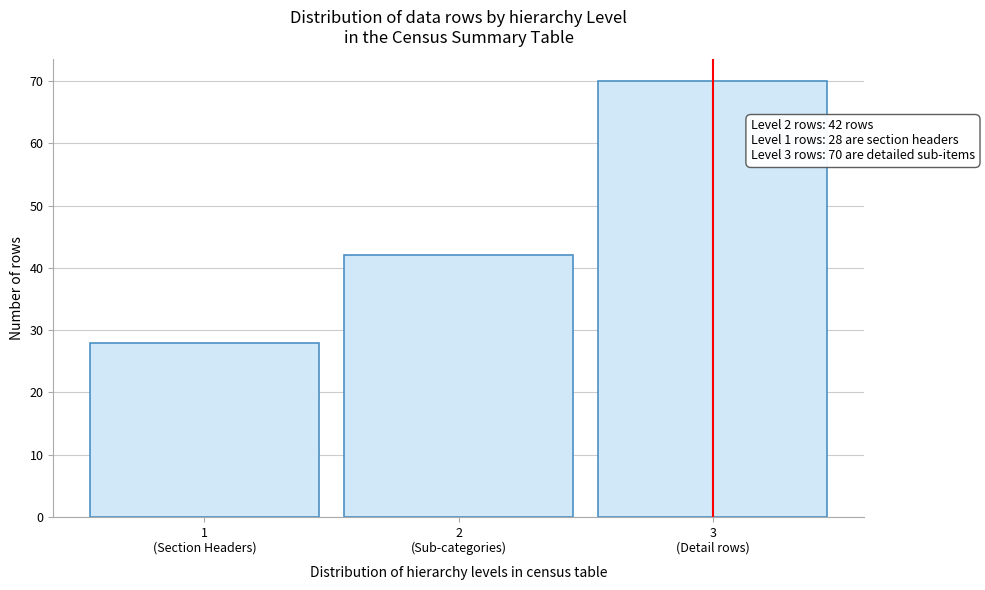

Reading left to right, list all the values displayed in this chart.

28	42	70